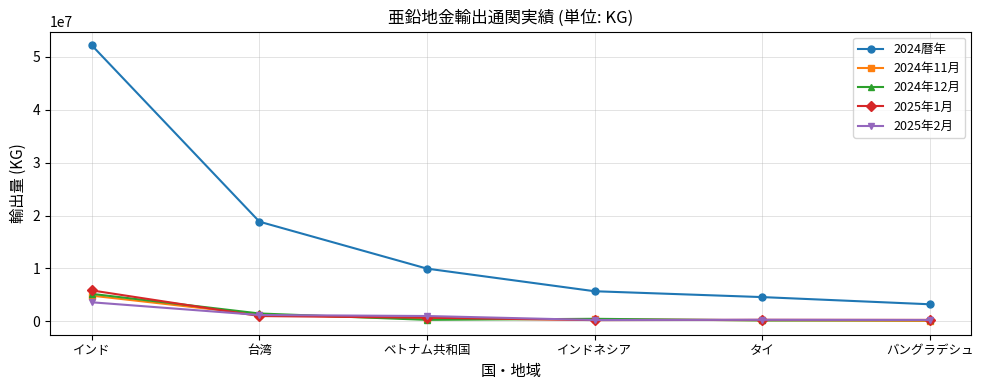

Which series has the largest range (max minus min)?

2024暦年